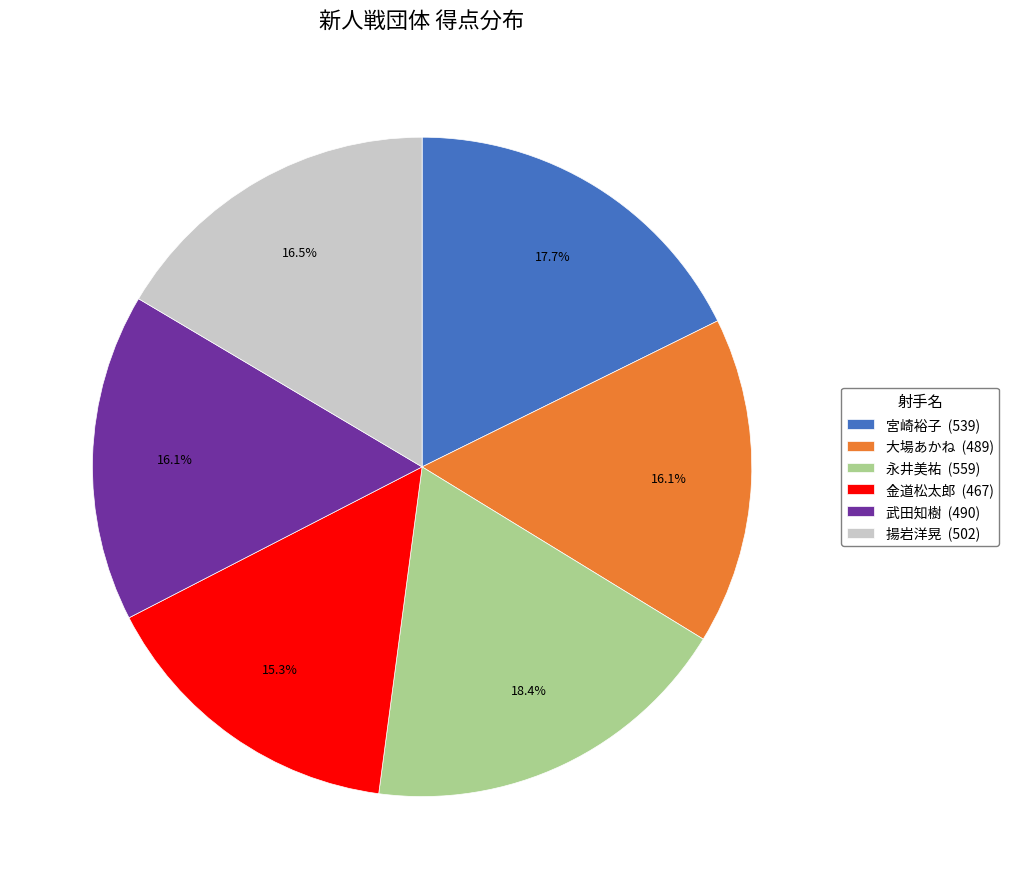

What percentage is the 武田知樹 slice, to the nearest percent?

16%